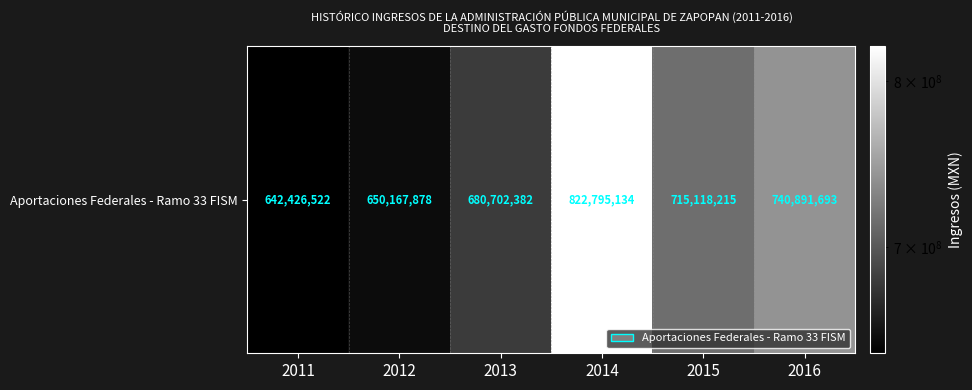

What is the change in value from 2013 to 2015?

+34415833.0